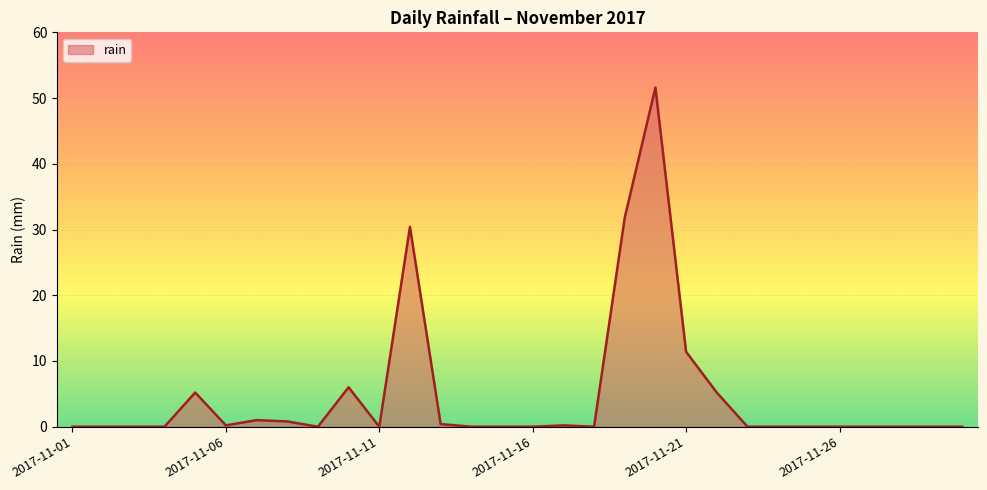

What is the difference between the second highest and second lowest values?

31.8